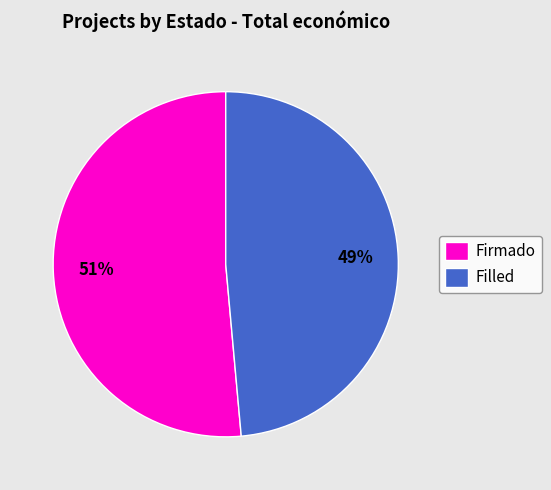

Is the sum of Firmado and Filled greater than half?

Yes